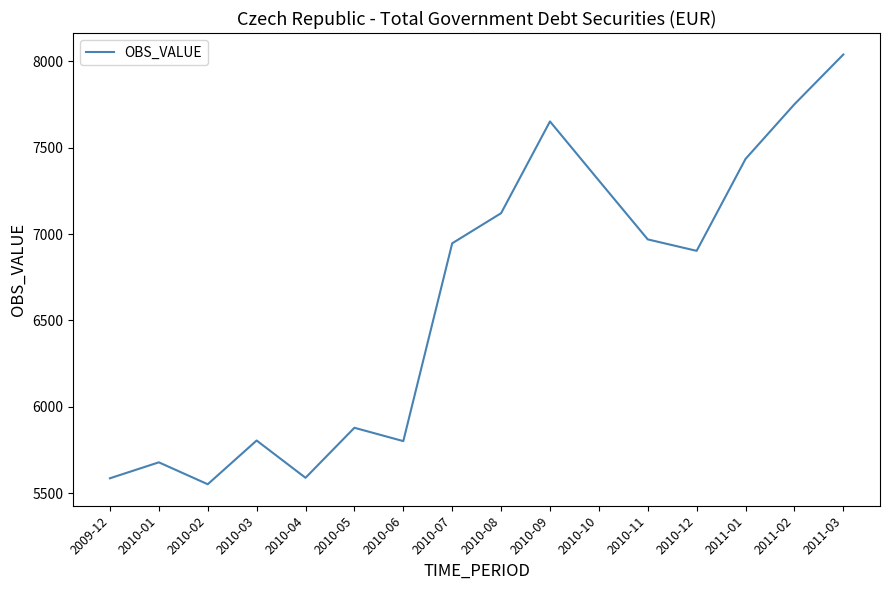

What is the difference between the maximum and minimum values?

2489.1